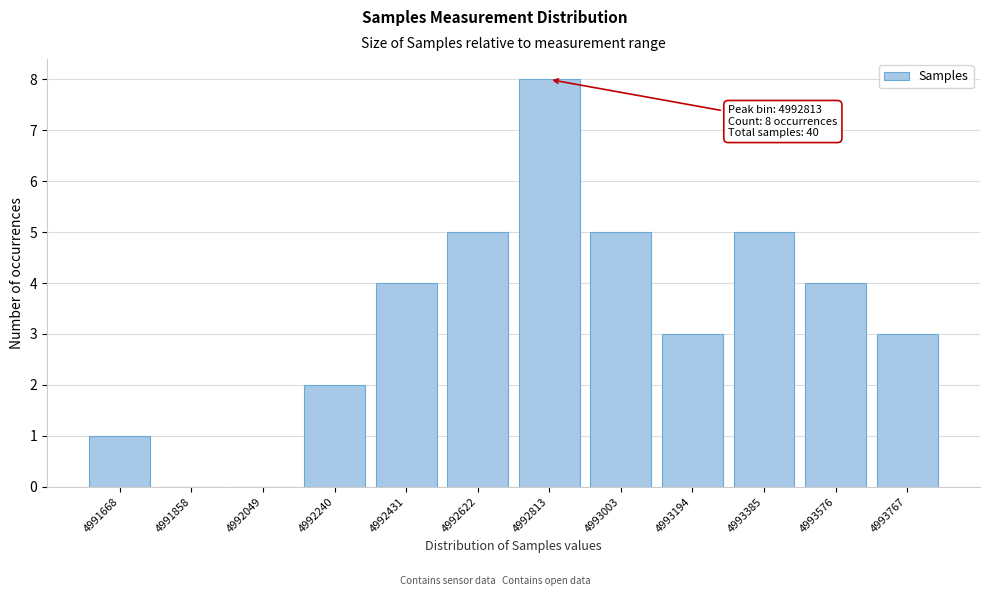

Reading left to right, extract all data points from this chart.

4991668=1	4991858=0	4992049=0	4992240=2	4992431=4	4992622=5	4992813=8	4993003=5	4993194=3	4993385=5	4993576=4	4993767=3